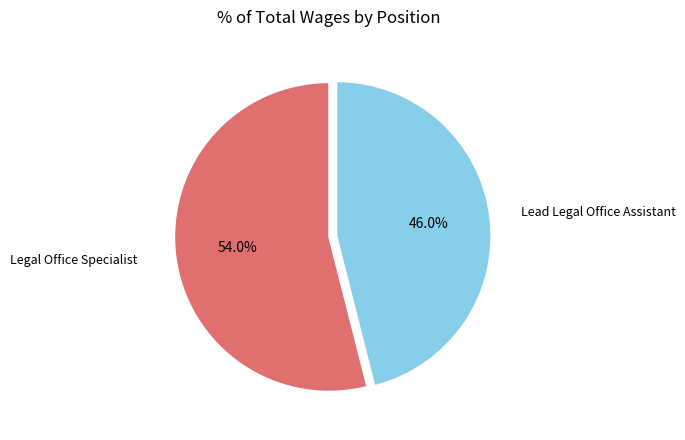

Count the number of slices in the pie.

2